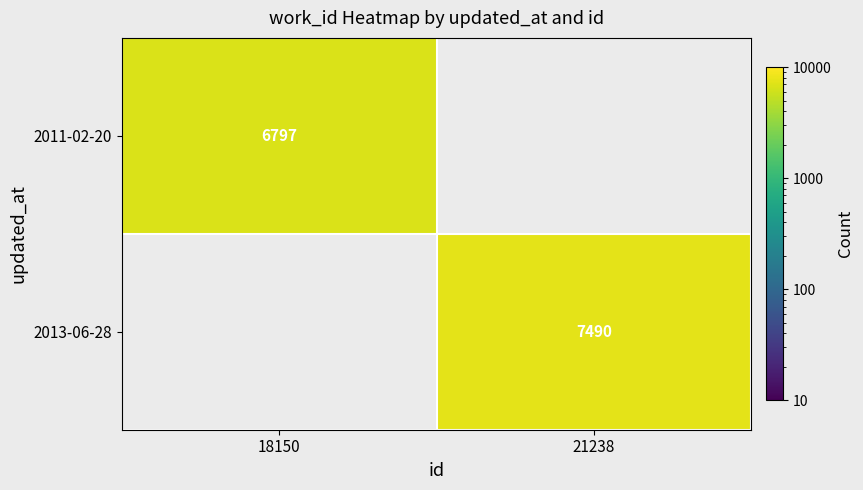

Is it true that 2011-02-20 equals 6797 at 18150?

True